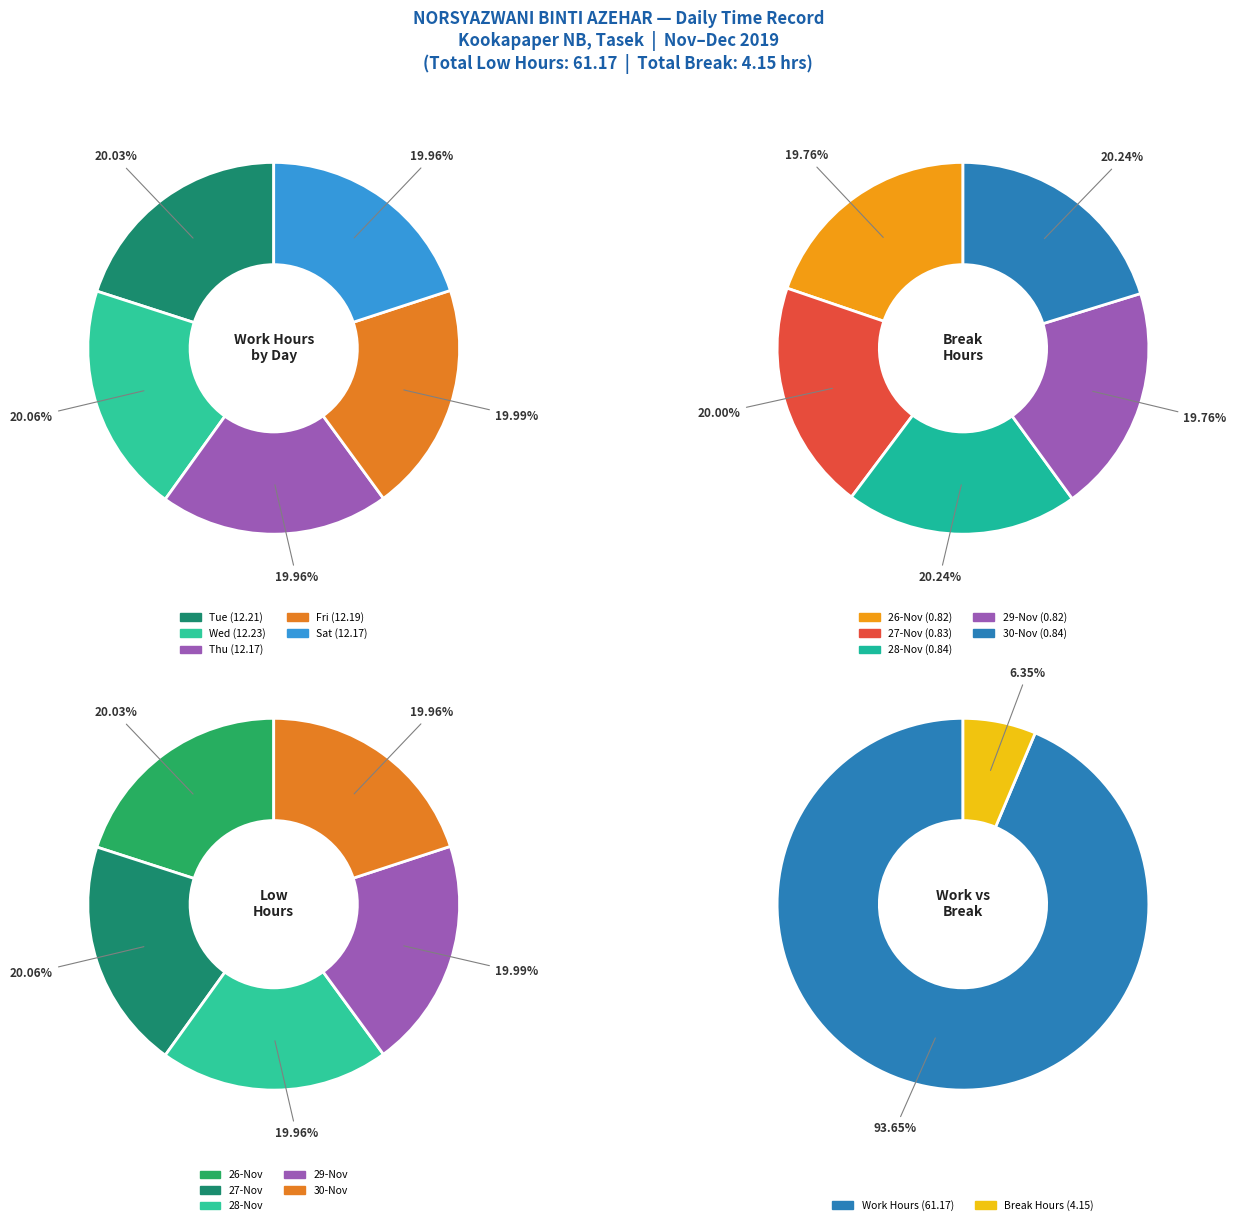

Which slice is the largest?

Wed